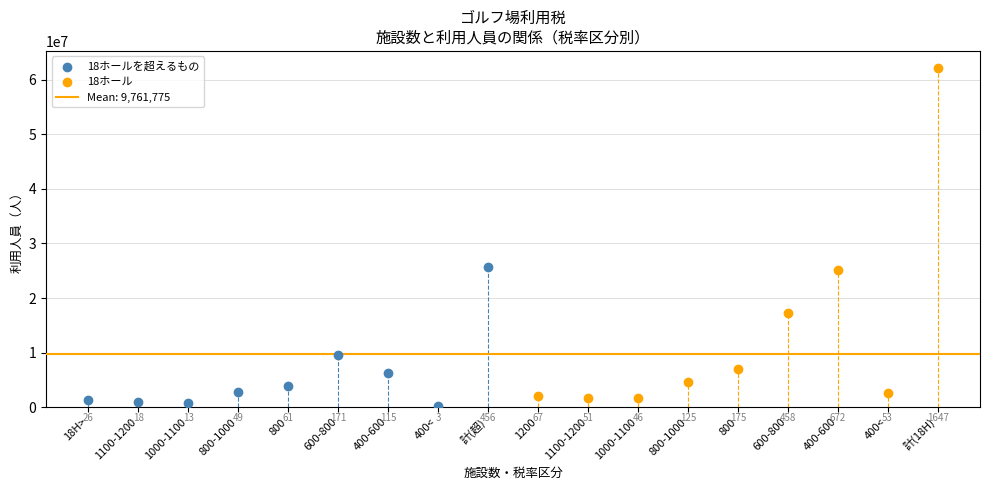

Which series reaches the minimum Y coordinate?

18ホールを超えるもの